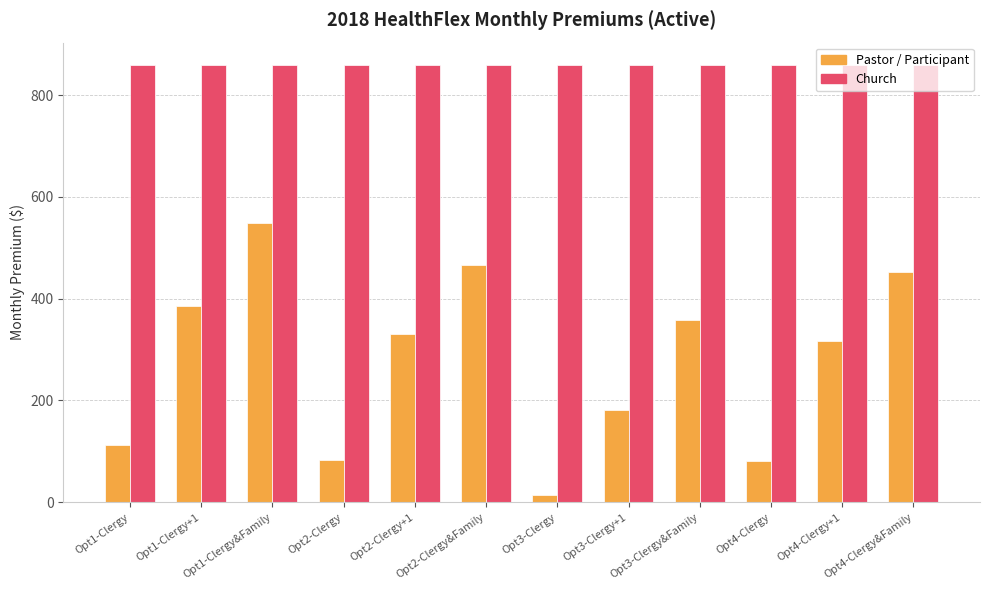

How many series are shown in this chart?

2